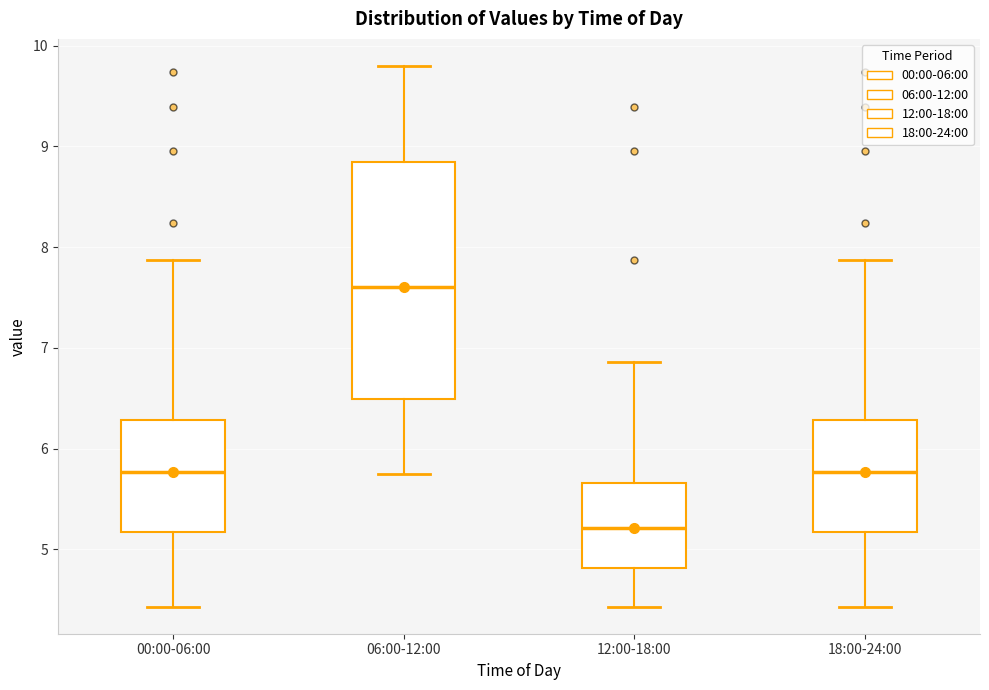

Which box's median line is the highest?

06:00-12:00